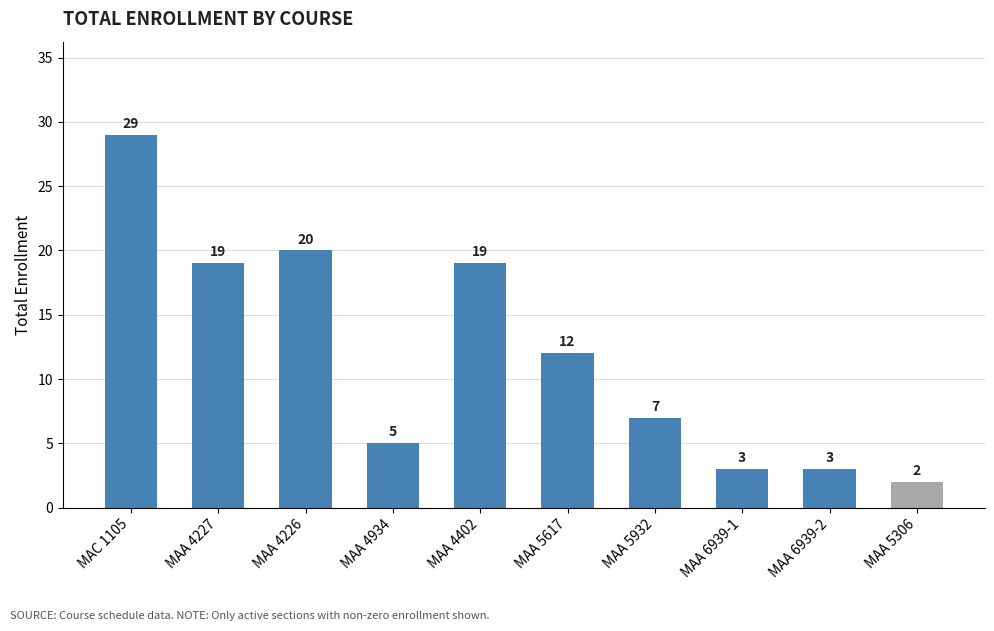

Does the chart contain any negative values?

No